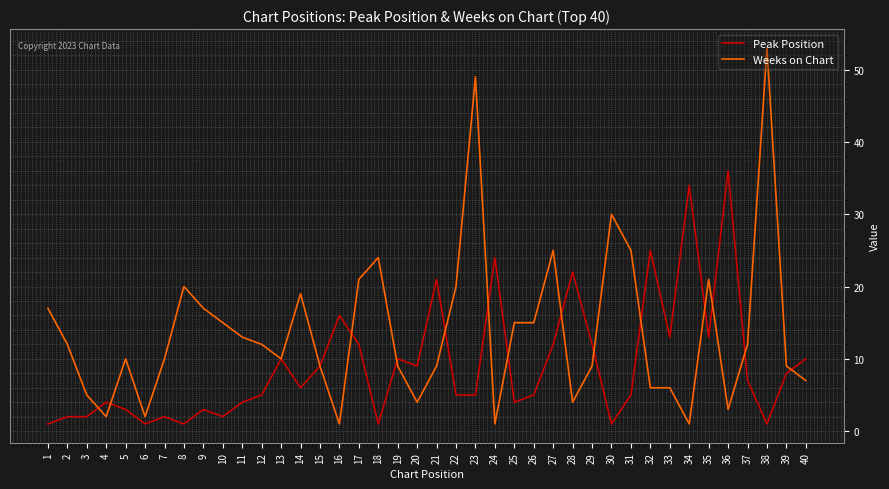

What value does the Weeks on Chart series have at 33?

6